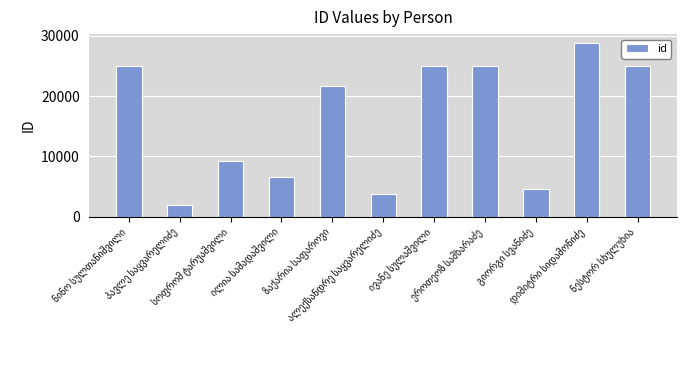

What is the difference between the maximum and second lowest values?

25038